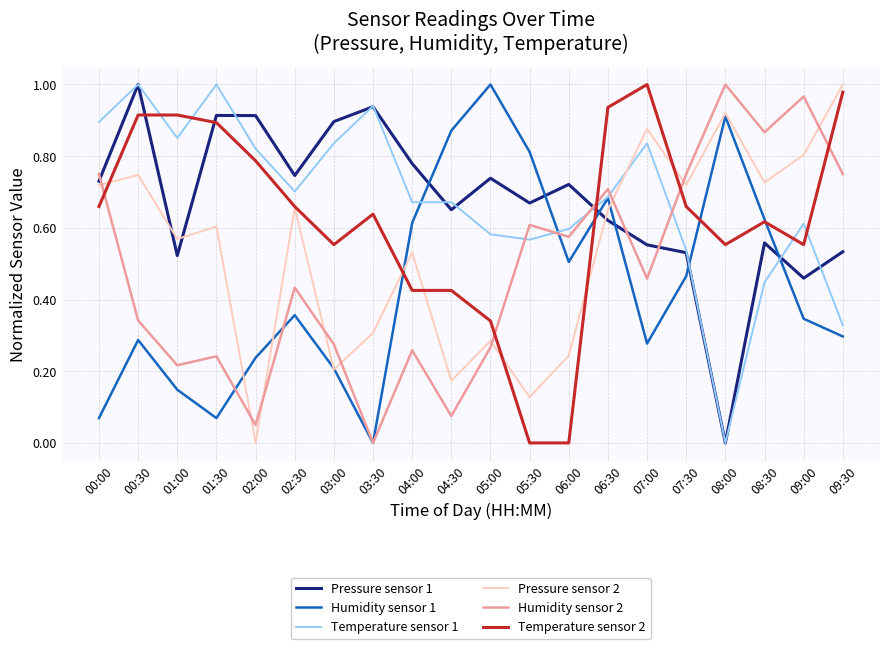

How many interior local valleys does the Pressure sensor 1 series have?

6